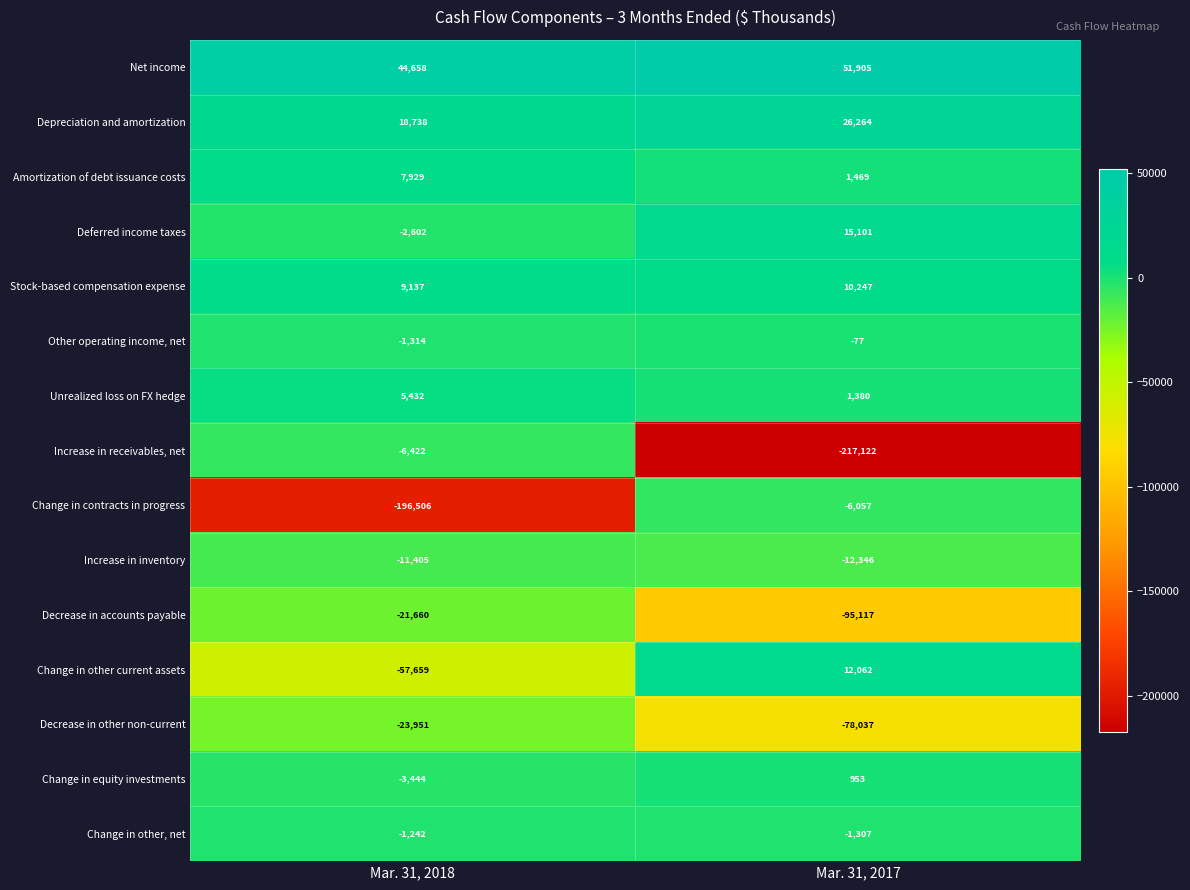

Reading right to left, extract all data points from this chart.

Net income: 51905	44658
Depreciation and amortization: 26264	18738
Amortization of debt issuance costs: 1469	7929
Deferred income taxes: 15101	-2602
Stock-based compensation expense: 10247	9137
Other operating income, net: -77	-1314
Unrealized loss on FX hedge: 1380	5432
Increase in receivables, net: -217122	-6422
Change in contracts in progress: -6057	-196506
Increase in inventory: -12346	-11405
Decrease in accounts payable: -95117	-21660
Change in other current assets: 12062	-57659
Decrease in other non-current: -78037	-23951
Change in equity investments: 953	-3444
Change in other, net: -1307	-1242